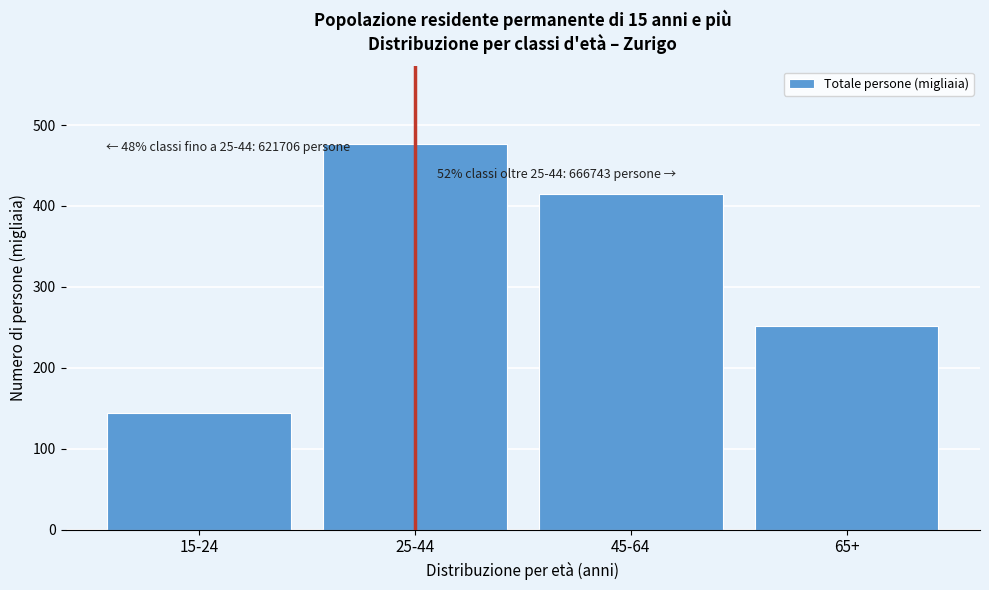

Reading right to left, transcribe all the data shown in this chart.

251.7	415.0	477.1	144.6